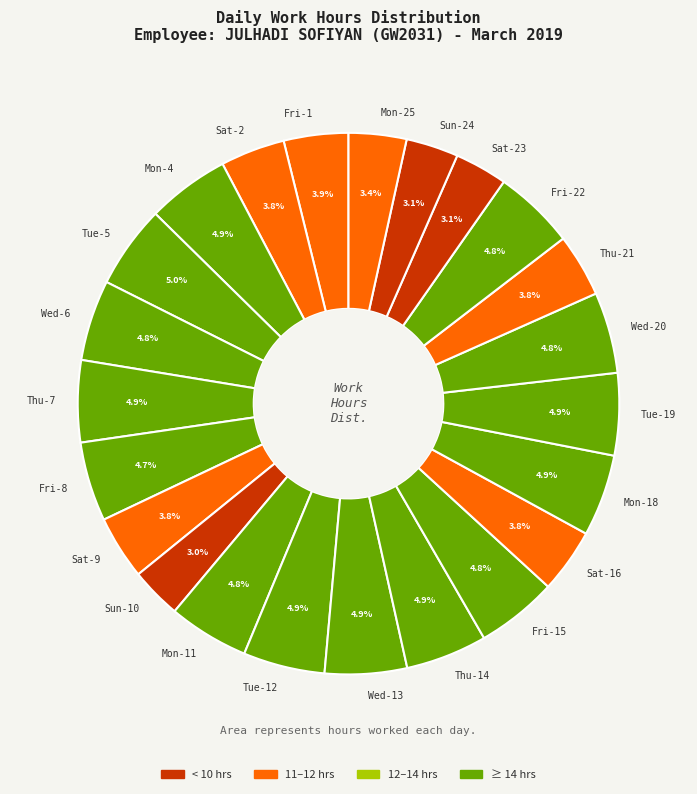

What percentage is the Mon-25 slice, to the nearest percent?

3%